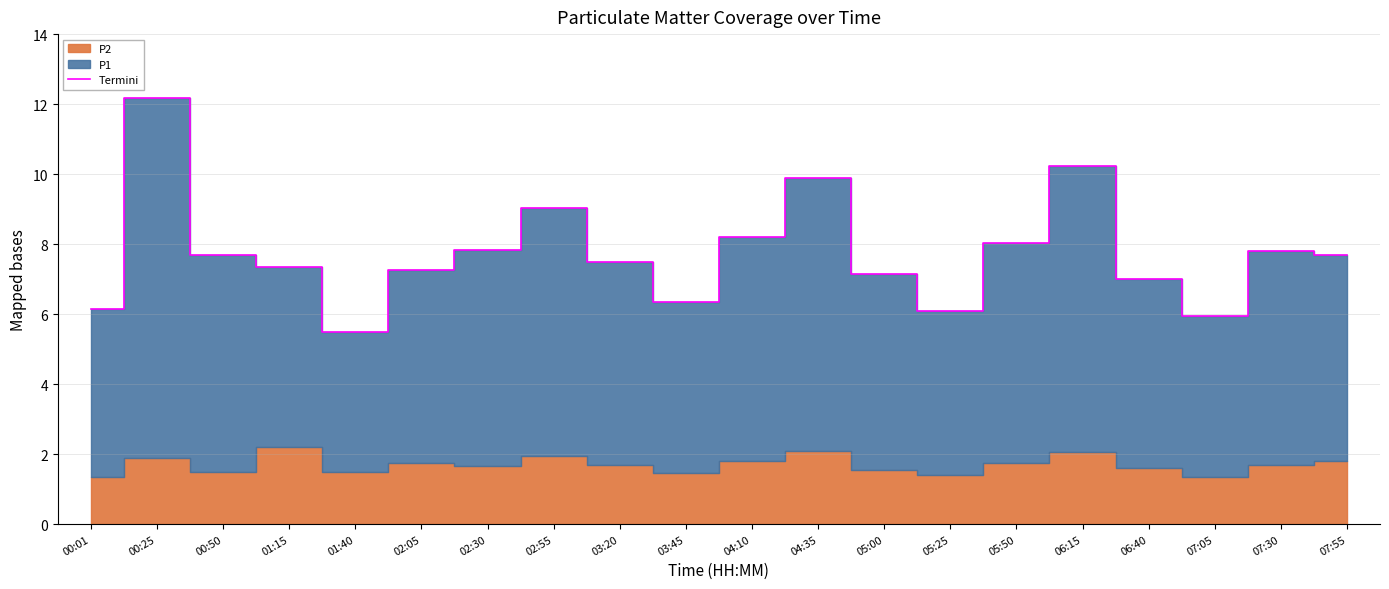

Is it true that the value at 05:50 is 3.9?

False